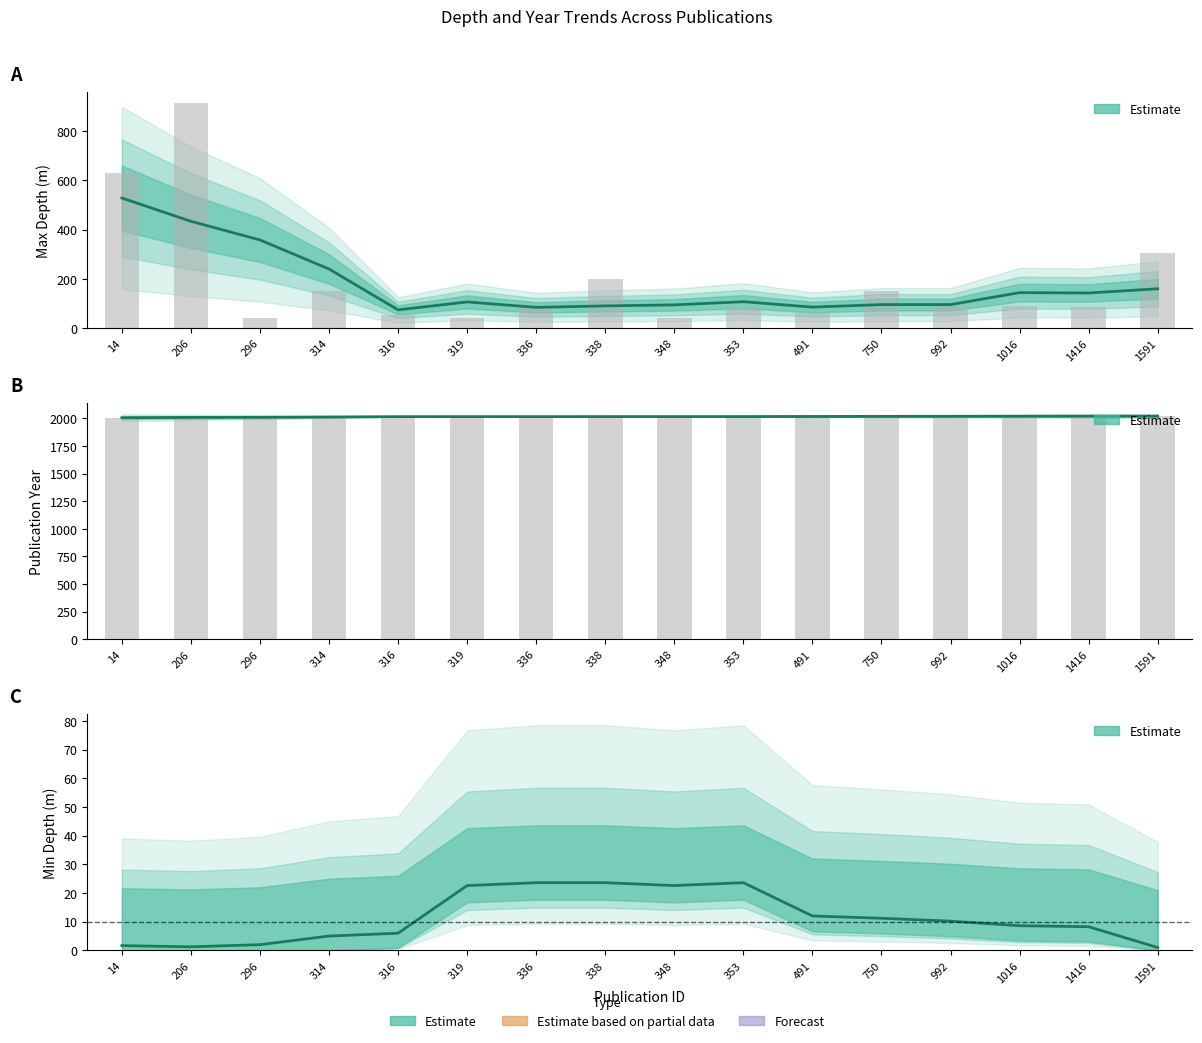

Reading left to right, what are all the values shown in this chart?

max_depth: 14=630	206=914	296=40	314=150	316=55	319=40	336=85	338=201	348=40	353=85	491=60	750=150	992=91	1016=91	1416=85	1591=303
publication_year: 14=2004	206=2001	296=2016	314=2017	316=2016	319=2017	336=2017	338=2017	348=2017	353=2017	491=2018	750=2018	992=2021	1016=2022	1416=2019	1591=2023